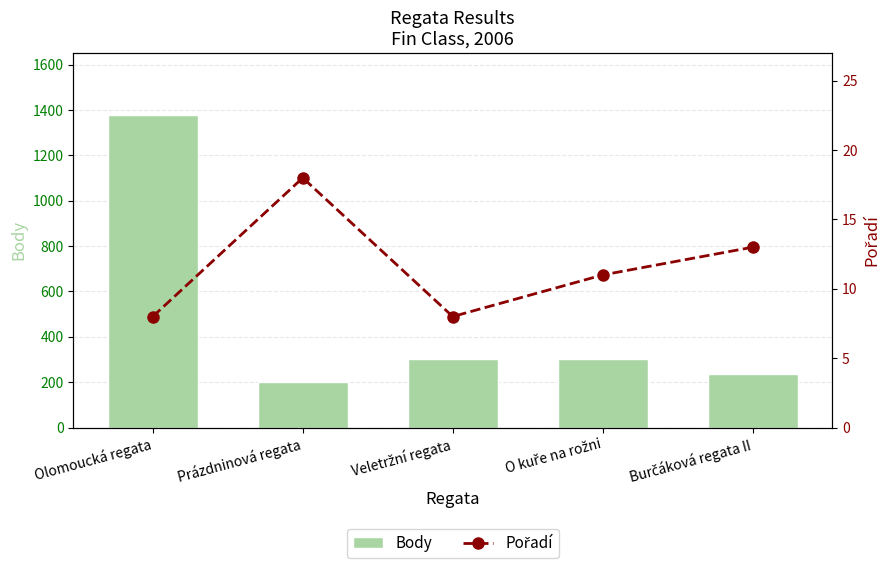

Rank the series by their average value, from highest to lowest.

Body, Pořadí